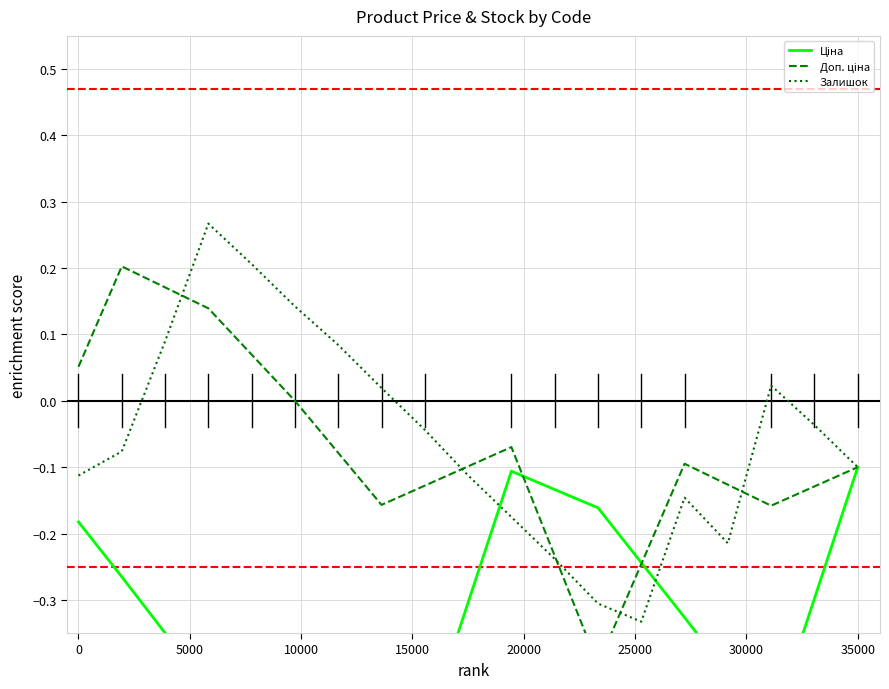

Reading left to right, list all the values displayed in this chart.

Ціна: -0.2	-0.3	-0.3	-0.4	-0.5	-0.6	-0.6	-0.7	-0.5	-0.3	-0.1	-0.1	-0.2	-0.2	-0.3	-0.4	-0.5	-0.3	-0.1
Доп. ціна: 0.1	0.2	0.2	0.1	0.1	-0.0	-0.1	-0.2	-0.1	-0.1	-0.1	-0.2	-0.4	-0.2	-0.1	-0.1	-0.2	-0.1	-0.1
Залишок: -0.1	-0.1	0.1	0.3	0.2	0.1	0.1	0.0	-0.0	-0.1	-0.2	-0.2	-0.3	-0.3	-0.1	-0.2	0.0	-0.0	-0.1